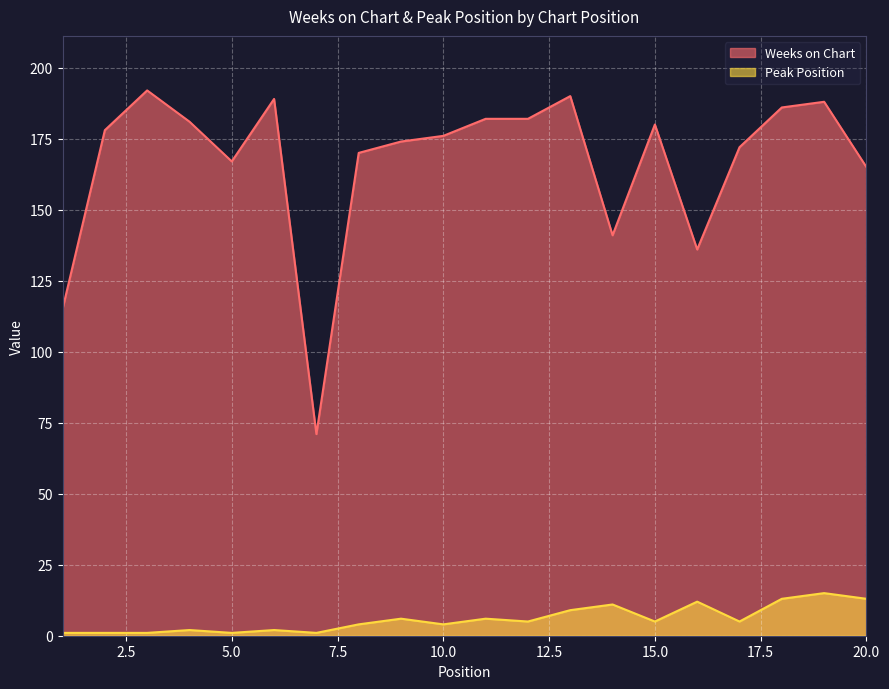

Which series has the widest spread of values?

Weeks on Chart